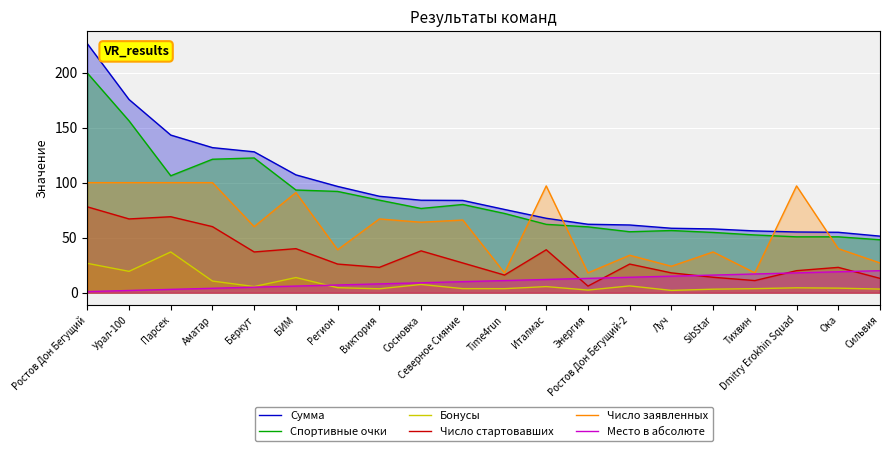

What is the spread (max minus min) of values at Dmitry Erokhin Squad?

92.6